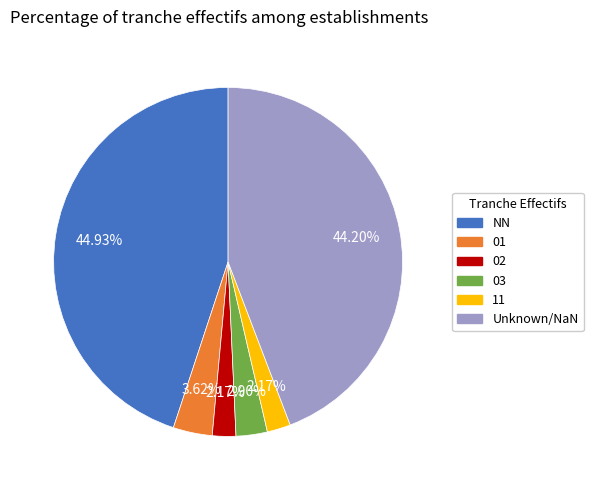

To the nearest percent, what is the difference between the 03 and 01 slice percentages?

1%